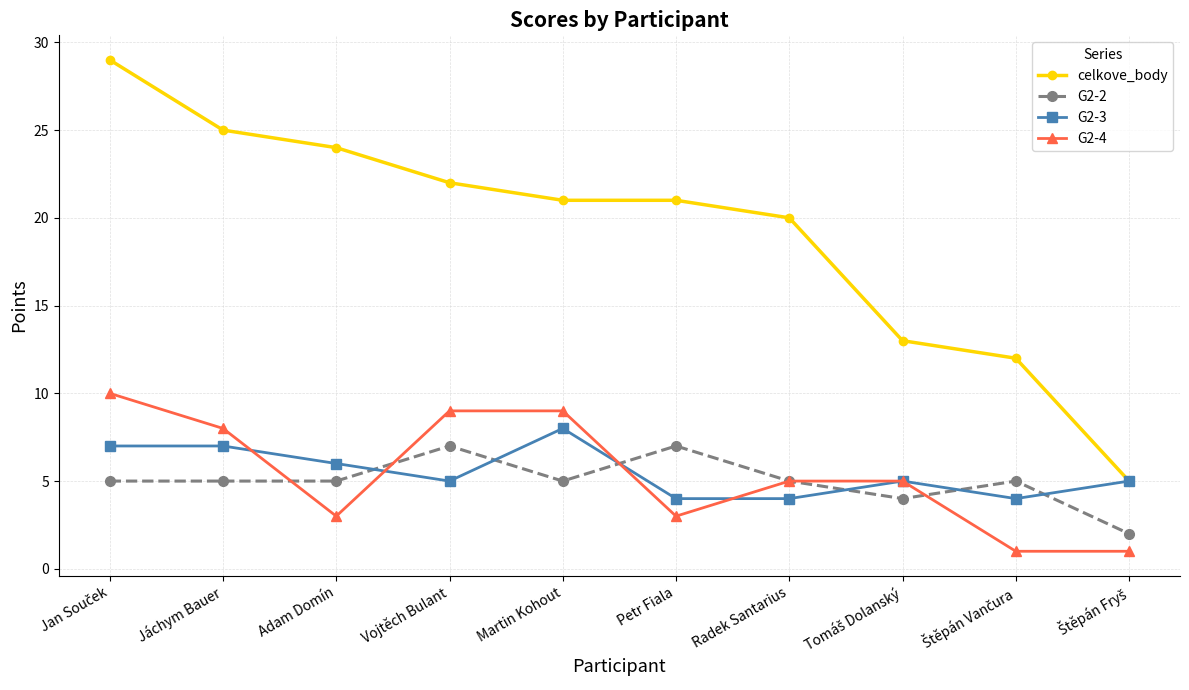

Which series has the largest total across all categories?

celkove_body